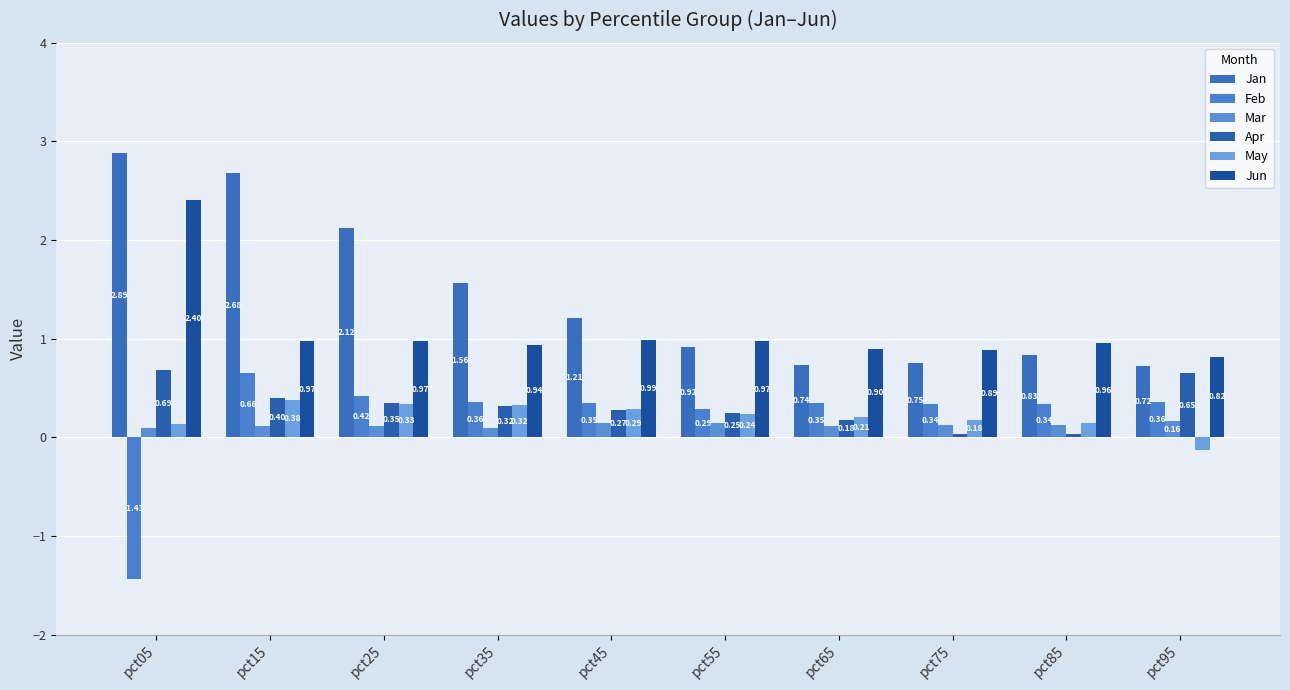

What is the difference between the second highest and minimum values in the Feb series?

1.9